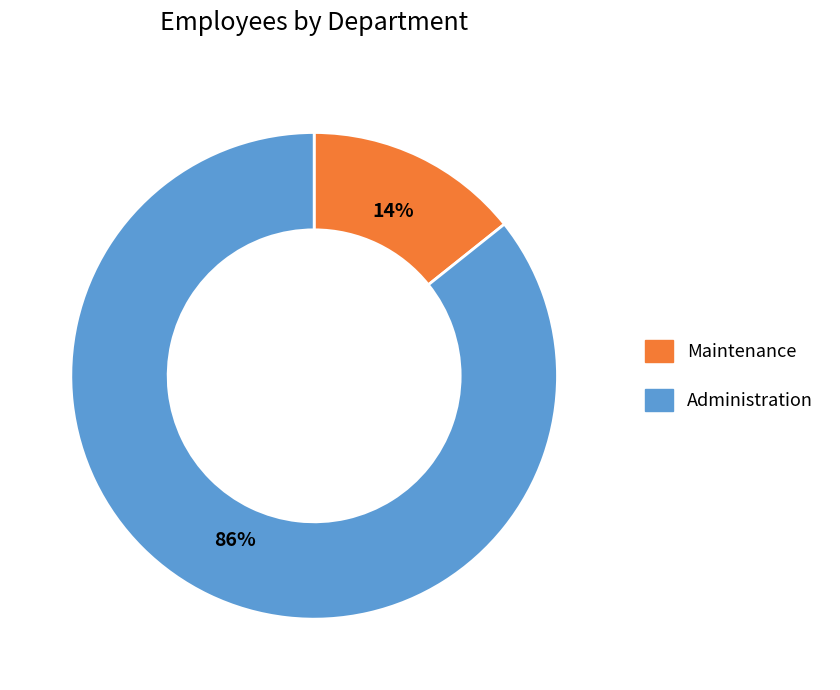

True or false: Maintenance accounts for 20% of the total.

False